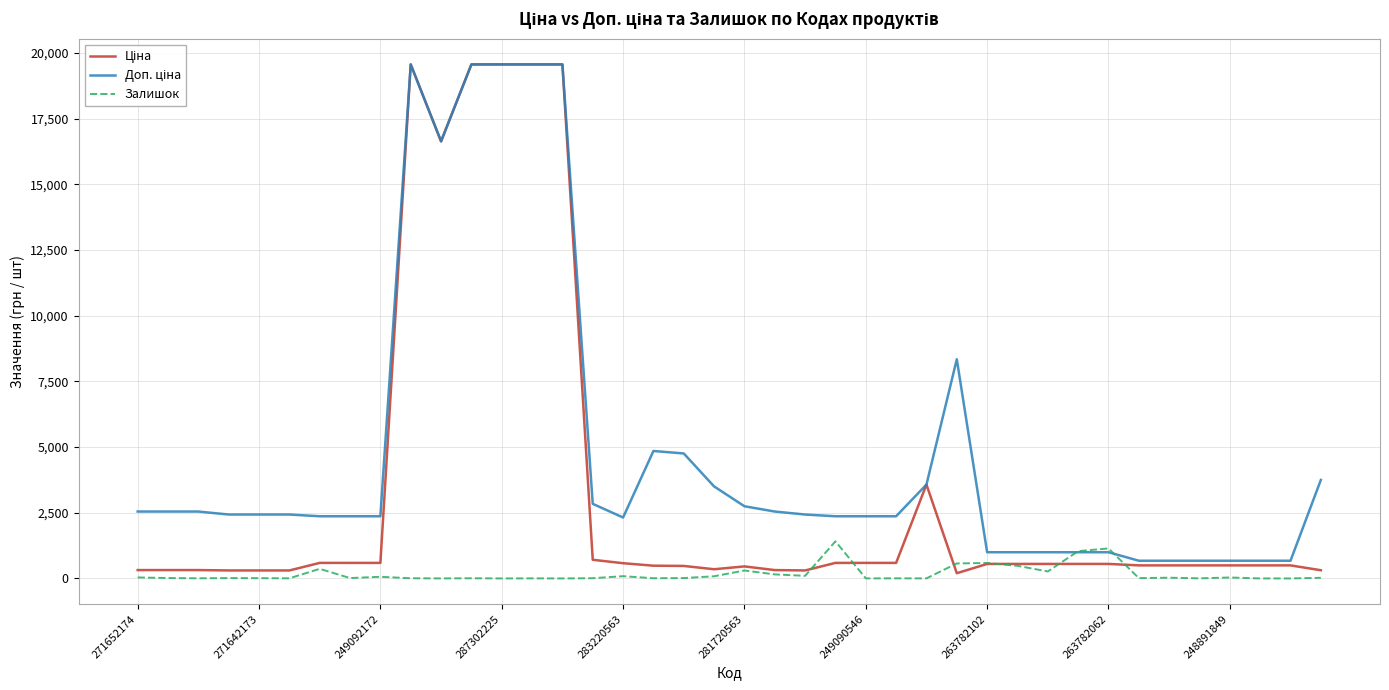

How many lines are shown in the chart?

3